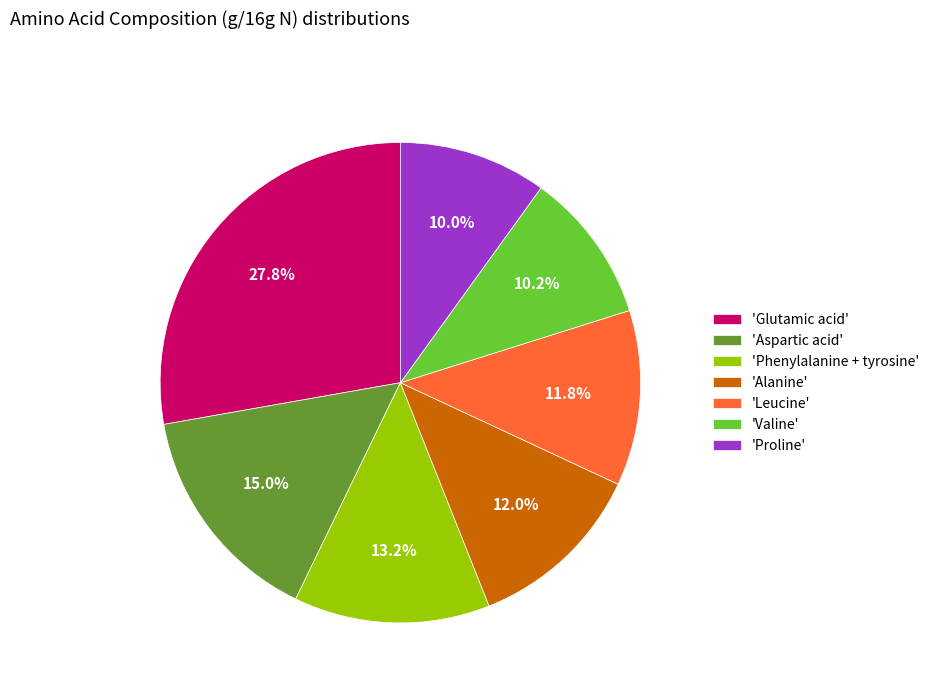

Which category has the biggest portion of the pie?

'Glutamic acid'